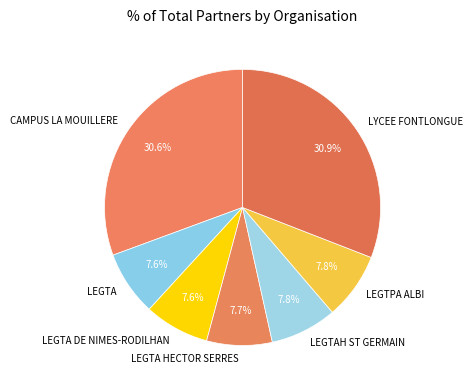

Is the sum of LEGTPA ALBI and LEGTA greater than half?

No